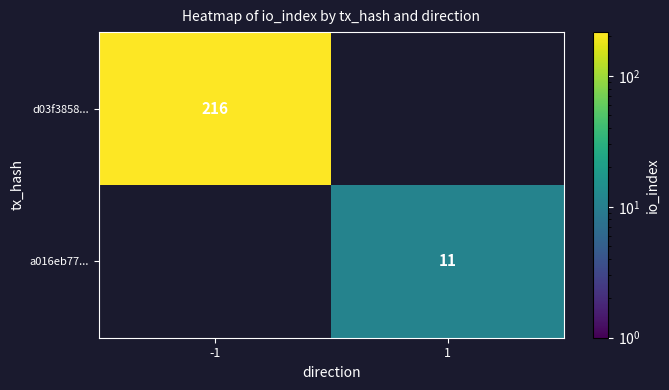

Is it true that d03f3858... equals 216 at -1?

True